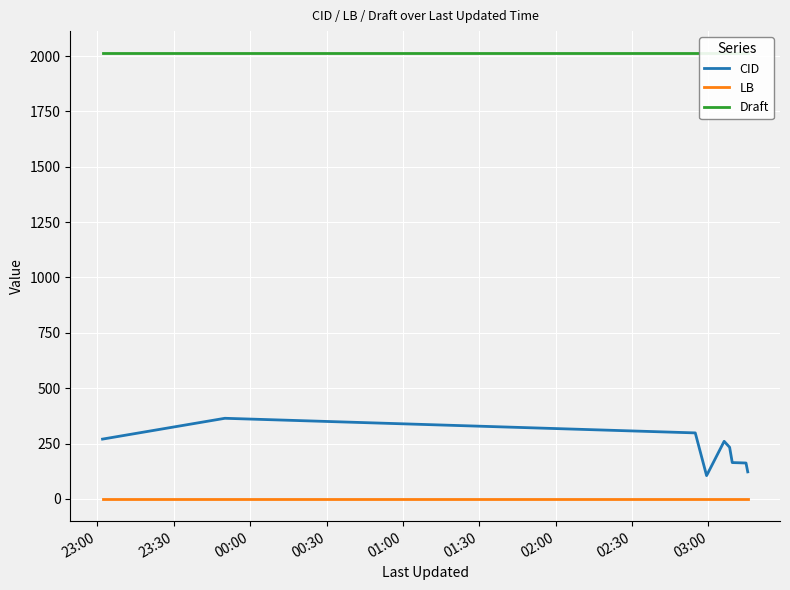

True or false: Draft has more than 0 interior local peaks.

False